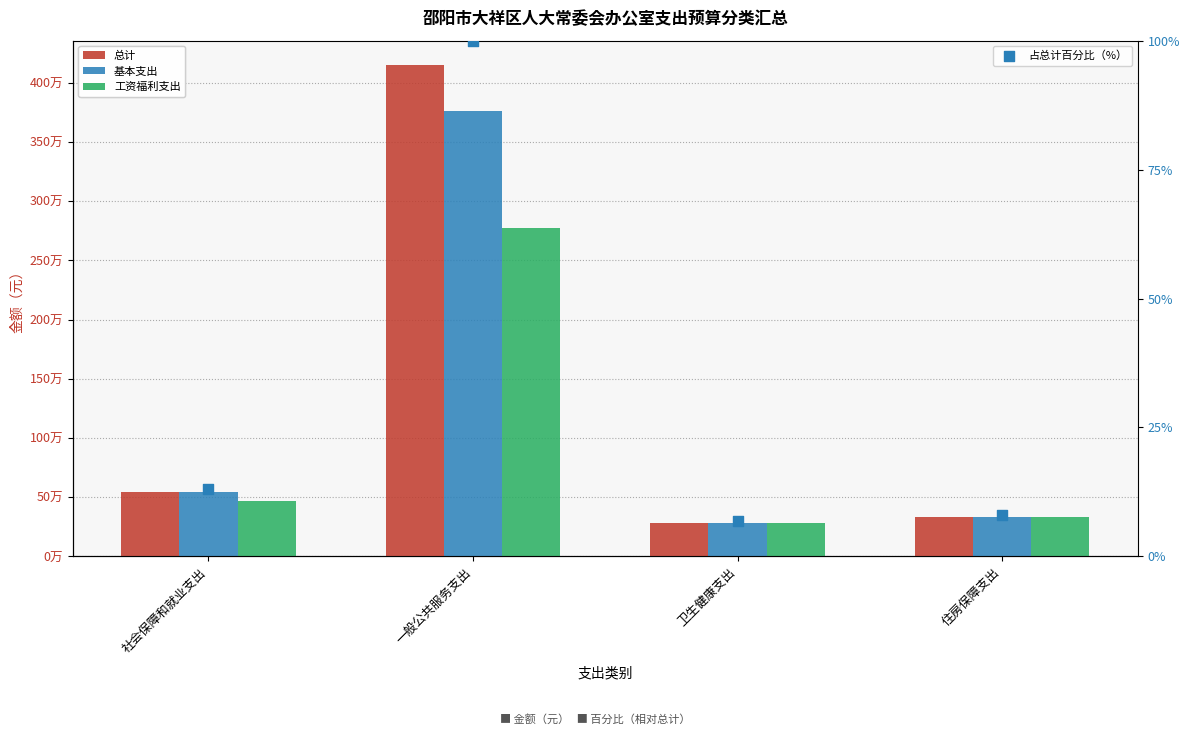

Is the value of 工资福利支出 at 一般公共服务支出 greater than the value of 总计 at 社会保障和就业支出?

Yes